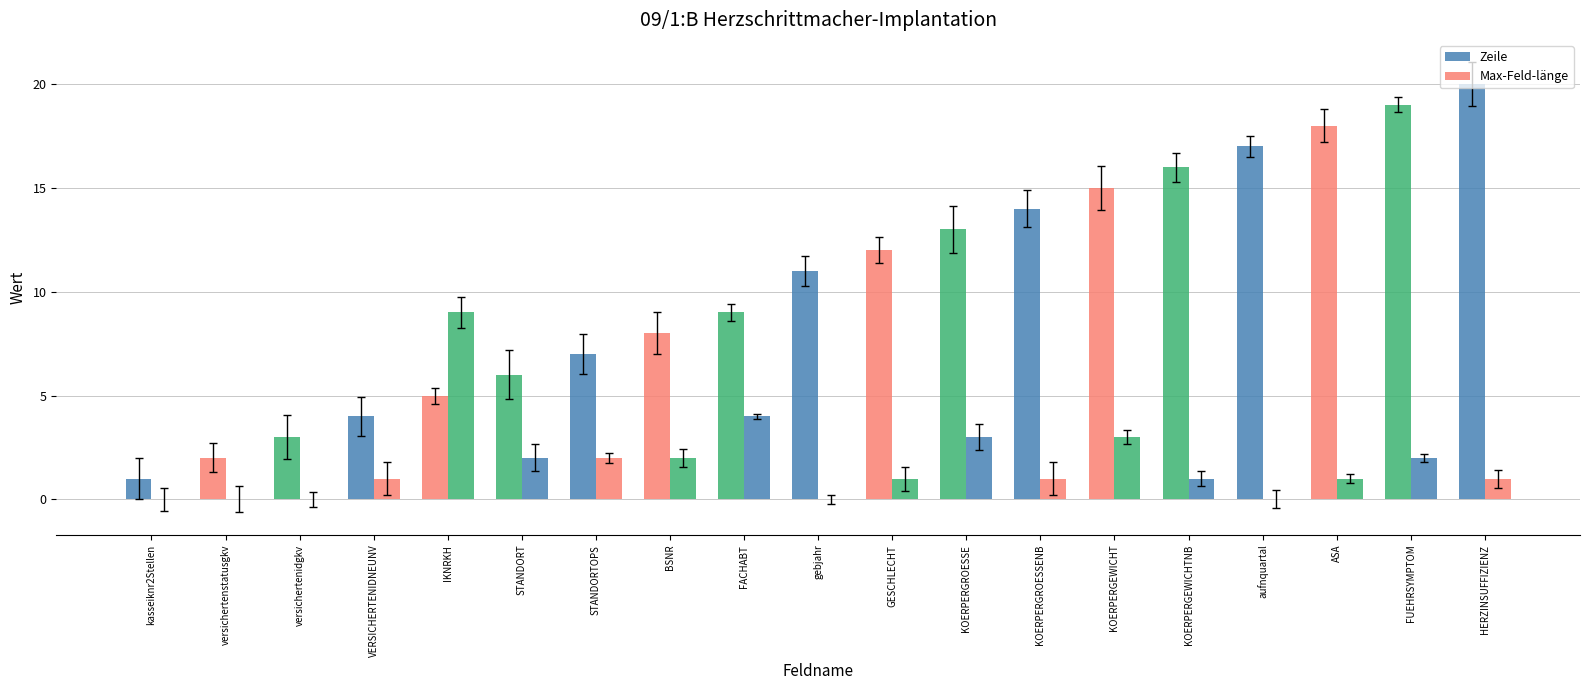

Reading left to right, what are all the values shown in this chart?

Zeile: 1	2	3	4	5	6	7	8	9	11	12	13	14	15	16	17	18	19	20
Max-Feld-länge: 0	0	0	1	9	2	2	2	4	0	1	3	1	3	1	0	1	2	1